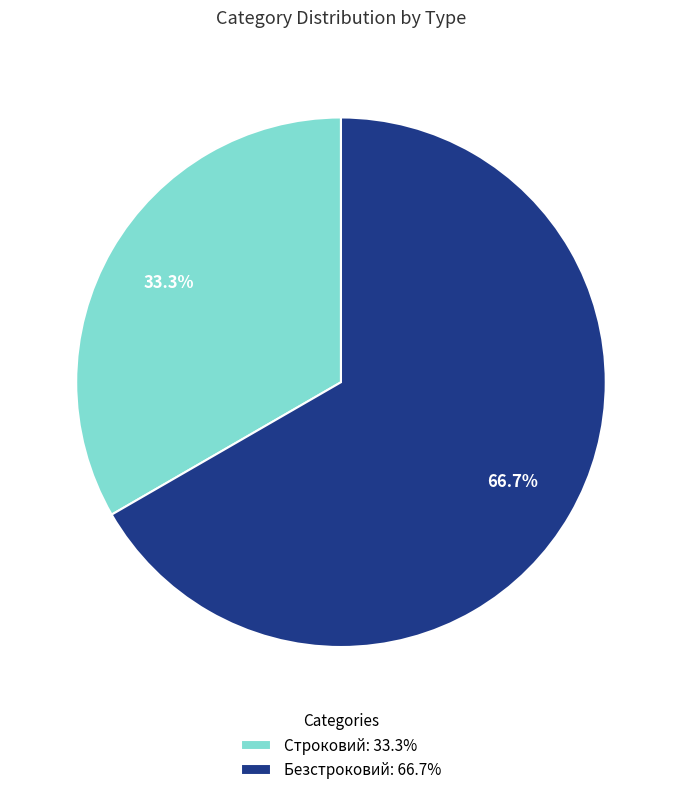

Is it true that Безстроковий is 67% of the pie?

True